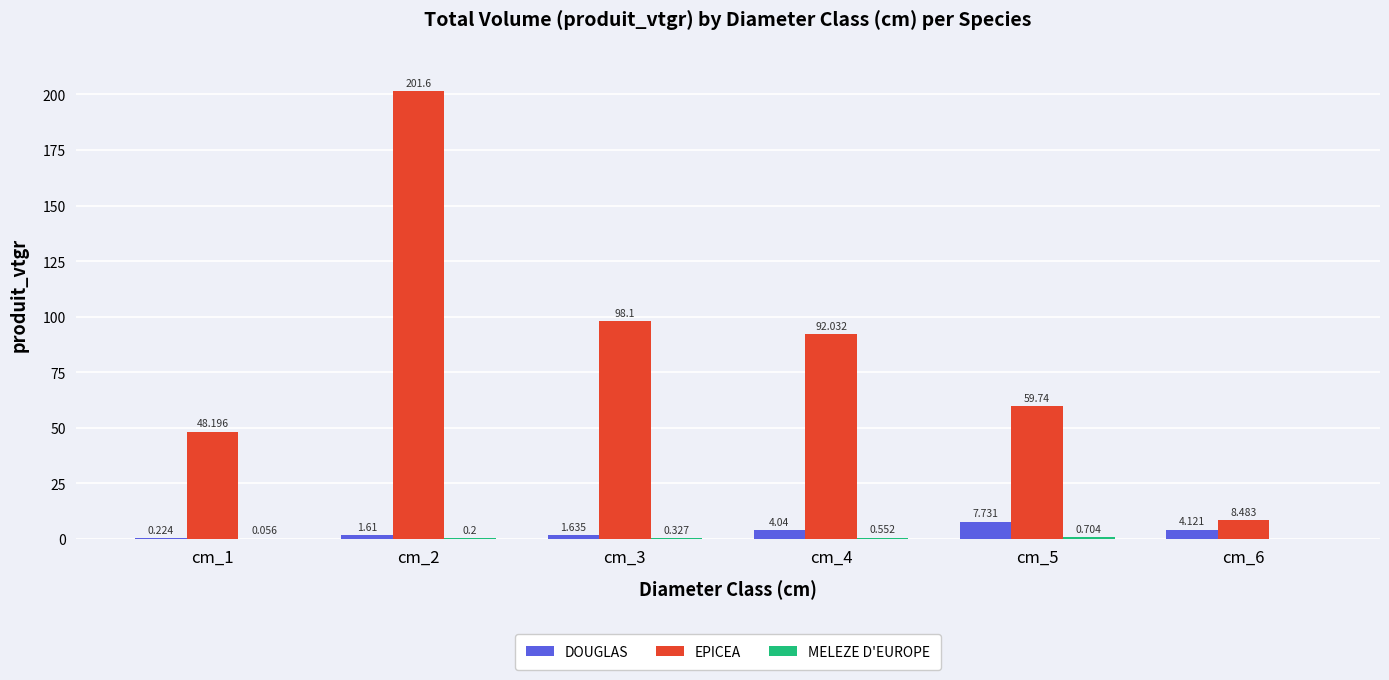

Between cm_2 and cm_5, which series saw the biggest shift?

EPICEA